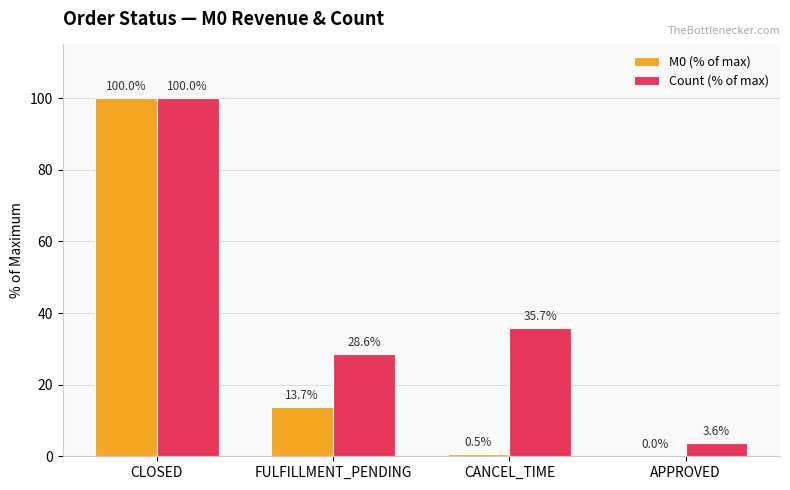

What is the difference between the Count (% of max) values at FULFILLMENT_PENDING and CLOSED?

71.4